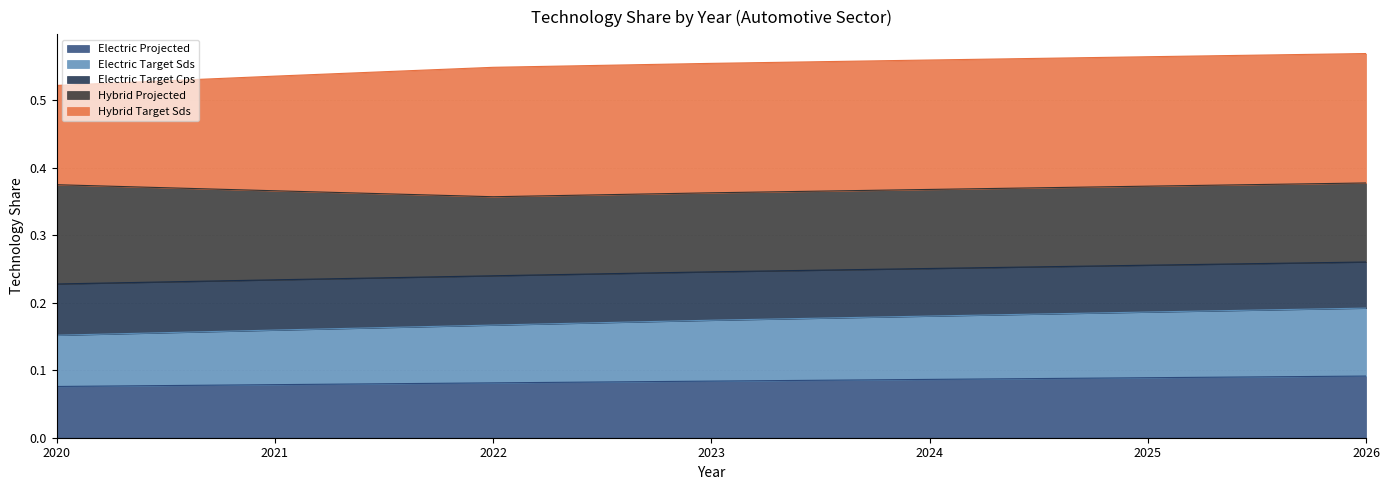

True or false: electric_target_sds and electric_projected intersect in this chart.

False